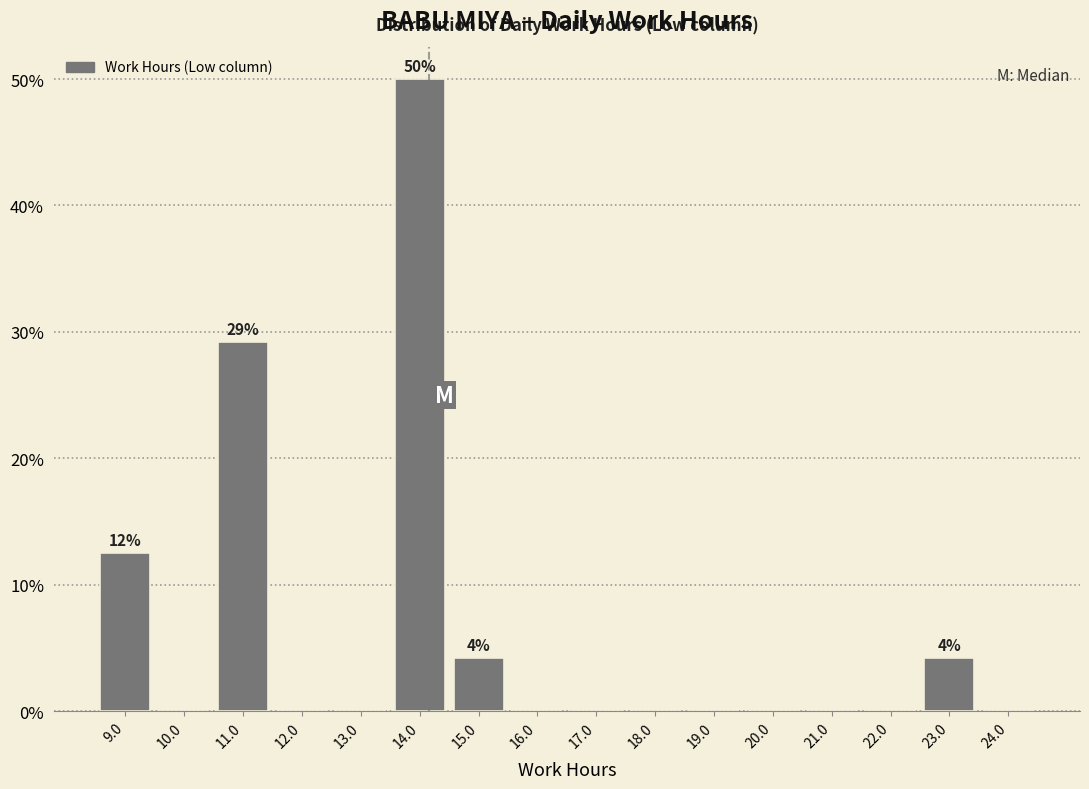

Which range on the x-axis has the tallest bar?

13.5 to 14.5